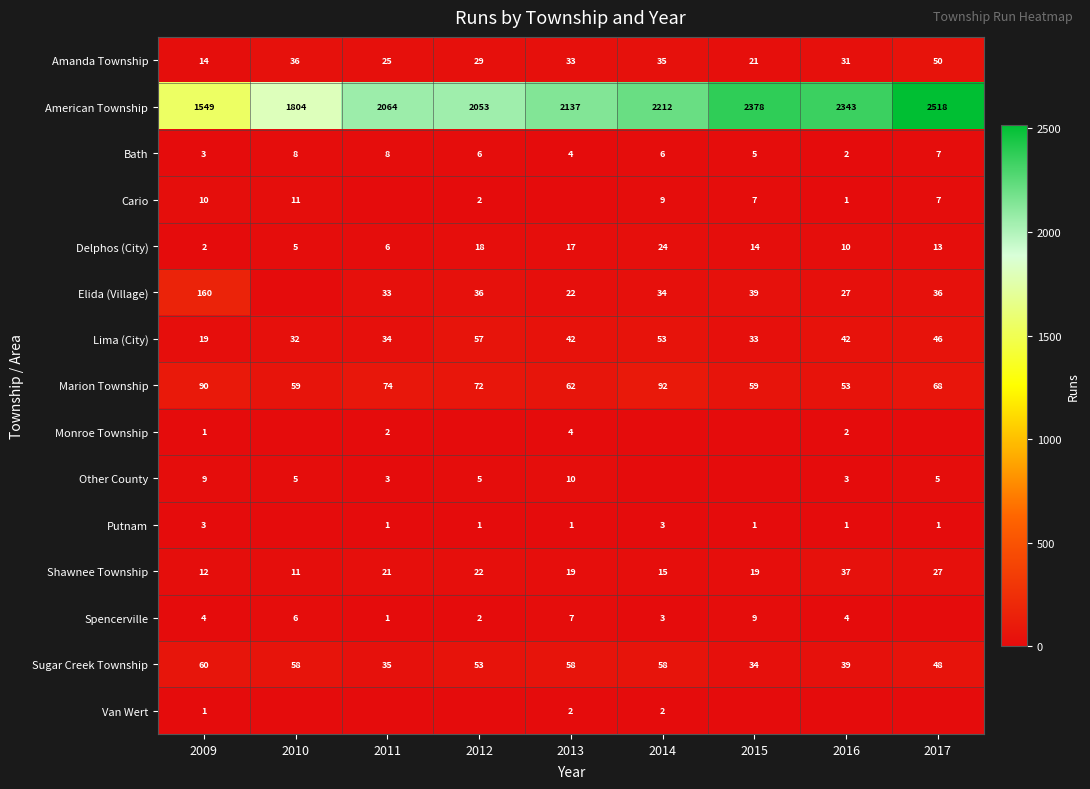

What is the difference between the highest and lowest values at 2009?

1548